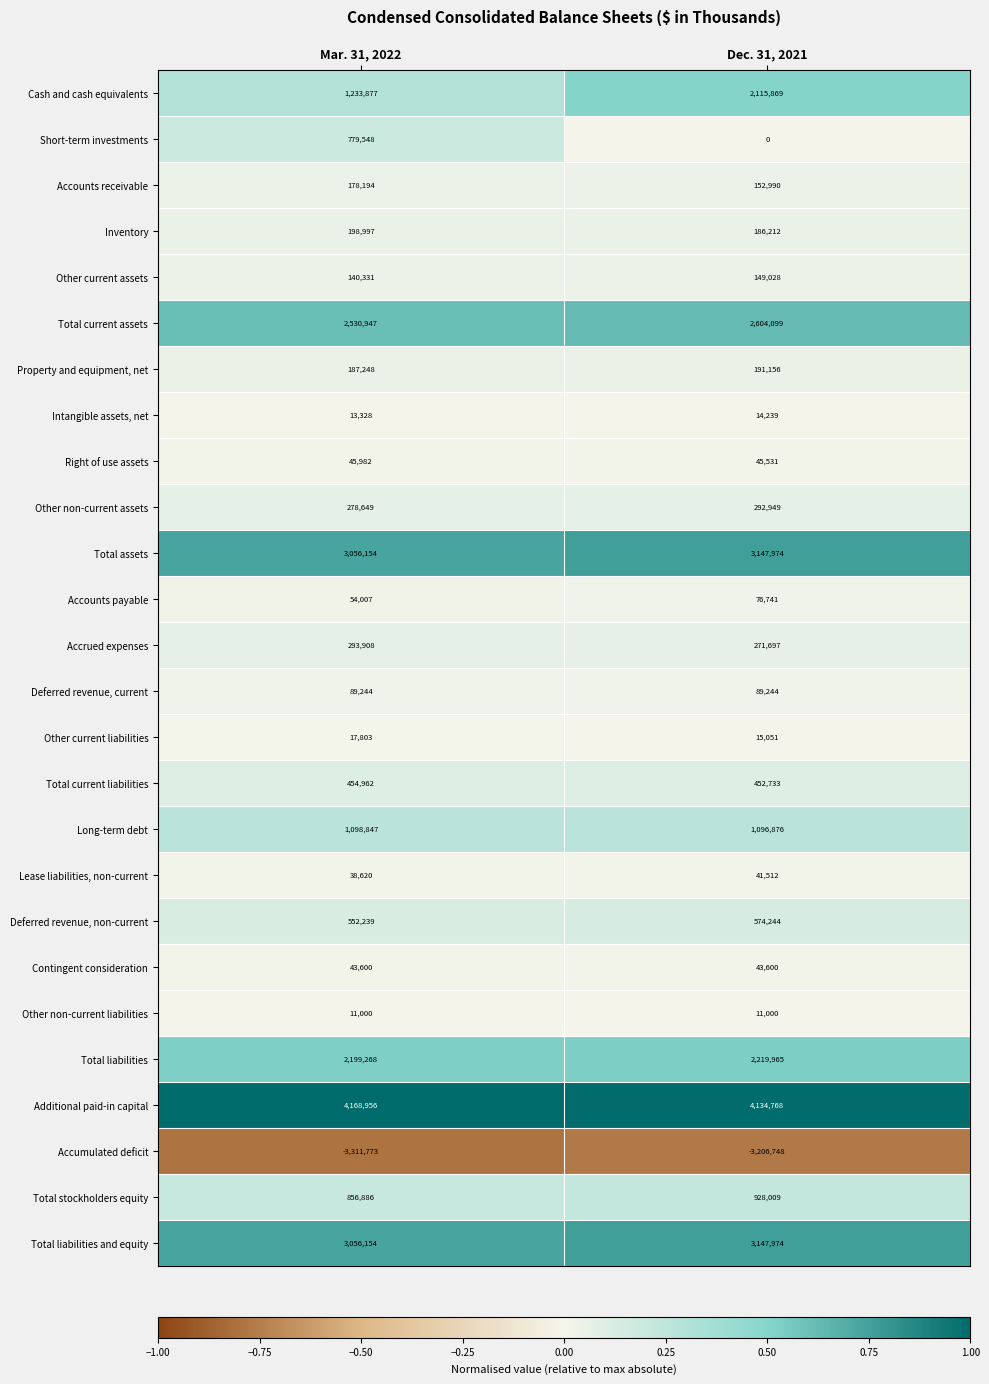

What is the total value across all series at Mar. 31, 2022?

18266976